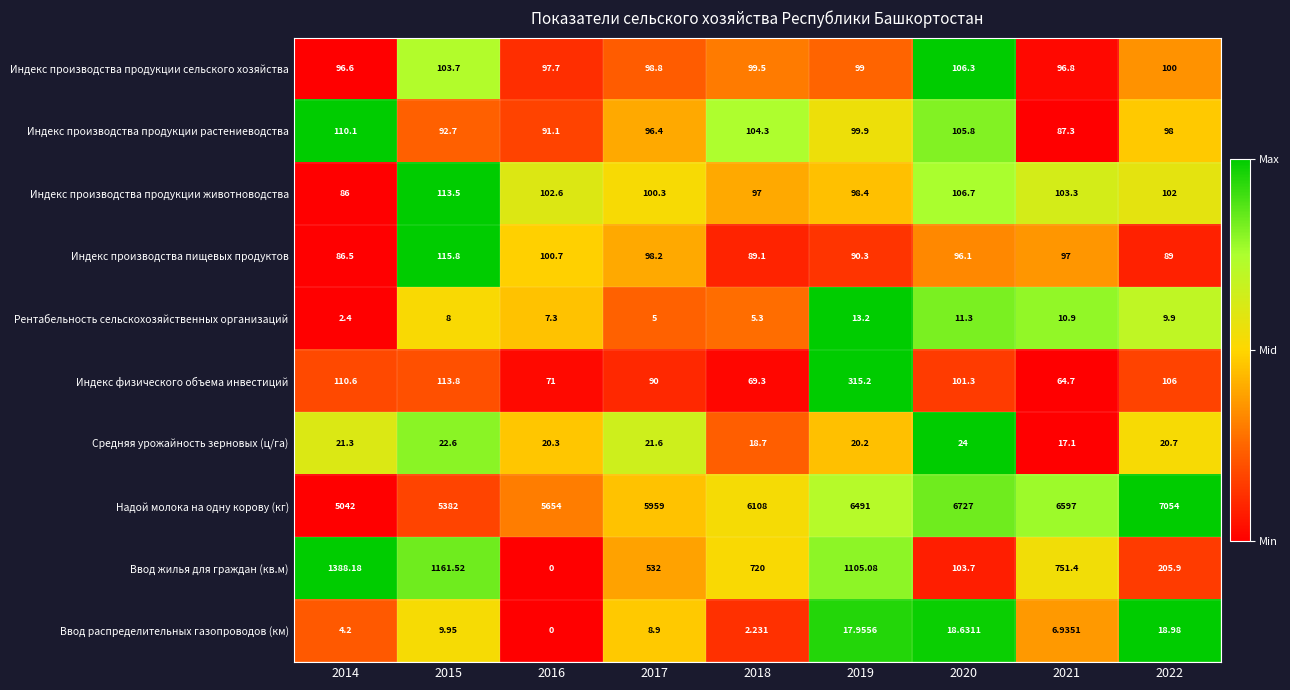

Which series has the largest range (max minus min)?

Надой молока на одну корову (кг)